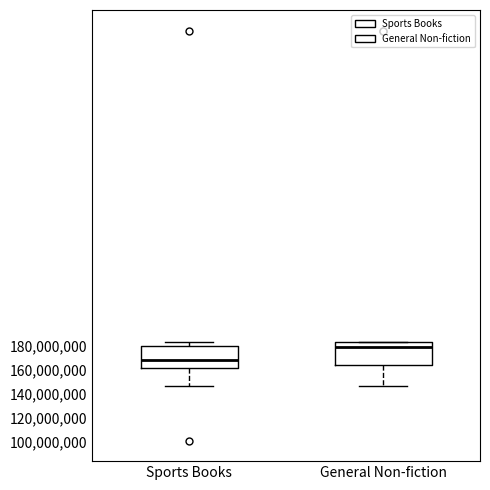

Which box has the lowest median line?

Sports Books